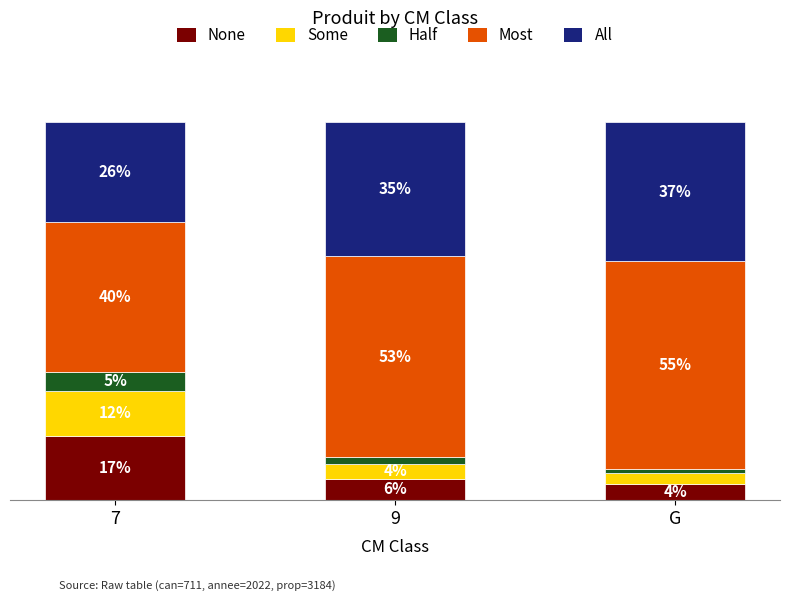

What is the label of the 2nd bar from the right?

9